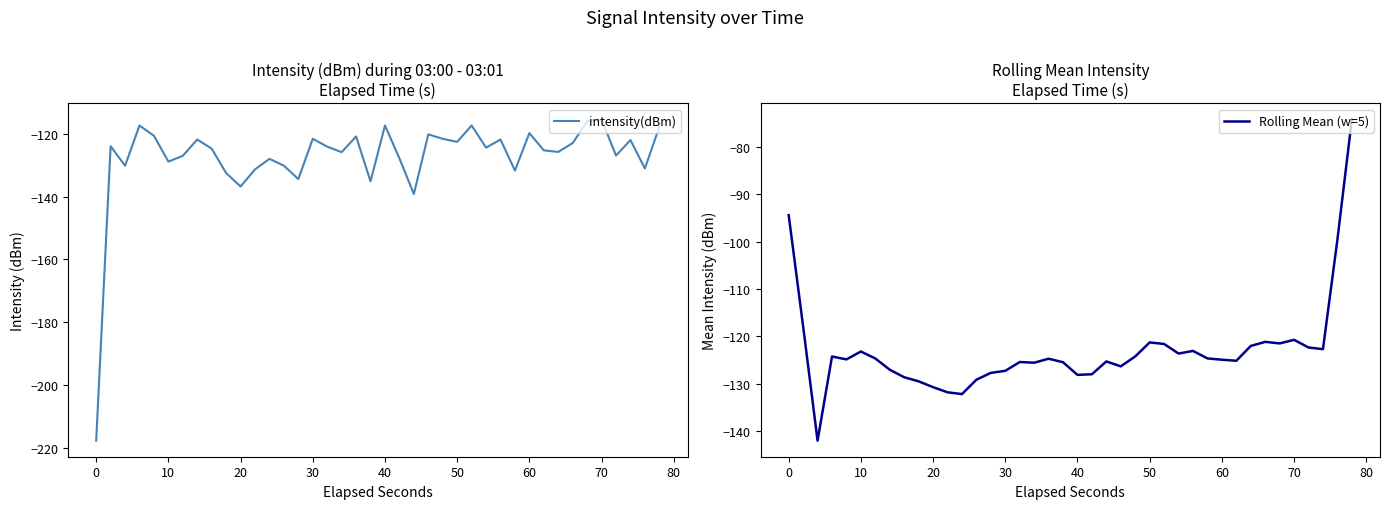

What is the minimum value for intensity(dBm)?

-217.7